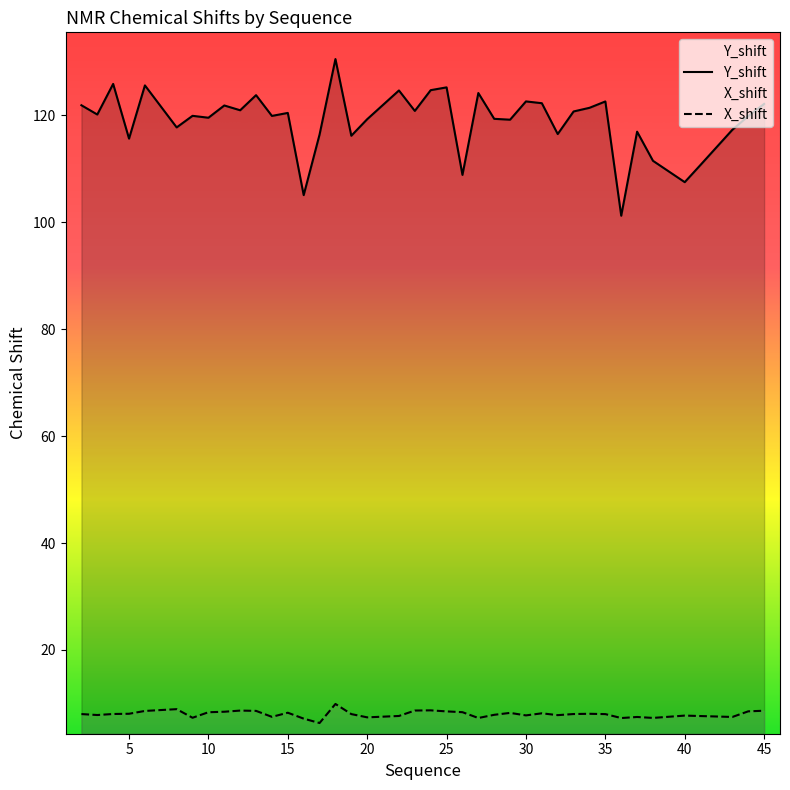

True or false: X_shift has more than 2 interior local peaks.

True